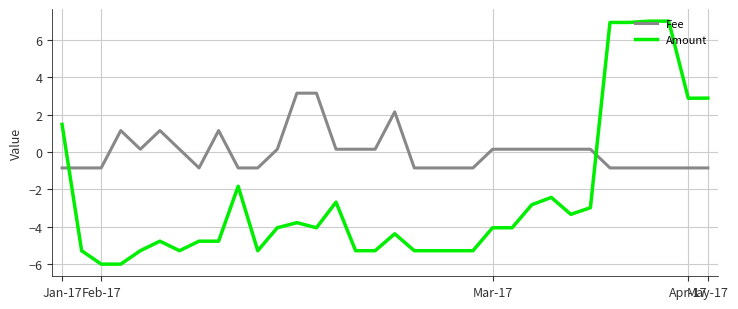

Which series has the largest total across all categories?

Fee